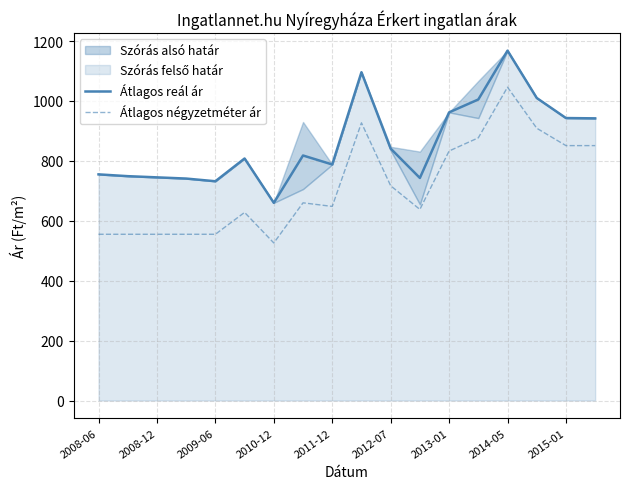

Is this an area chart (filled region under the line)?

No